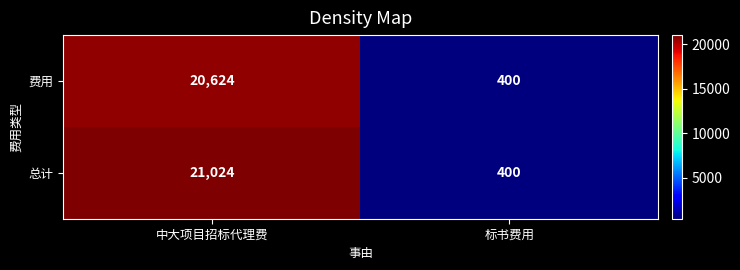

How many data points does each series have?

2